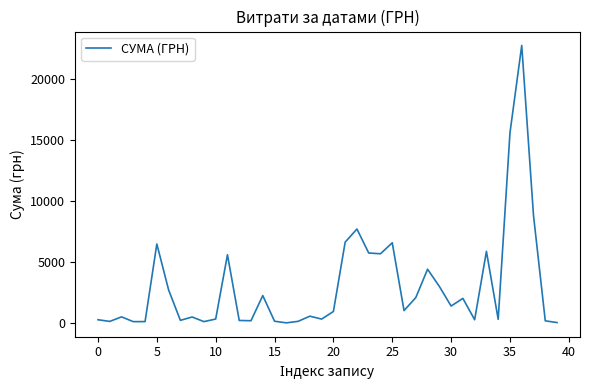

What is the greatest value displayed?

22733.0